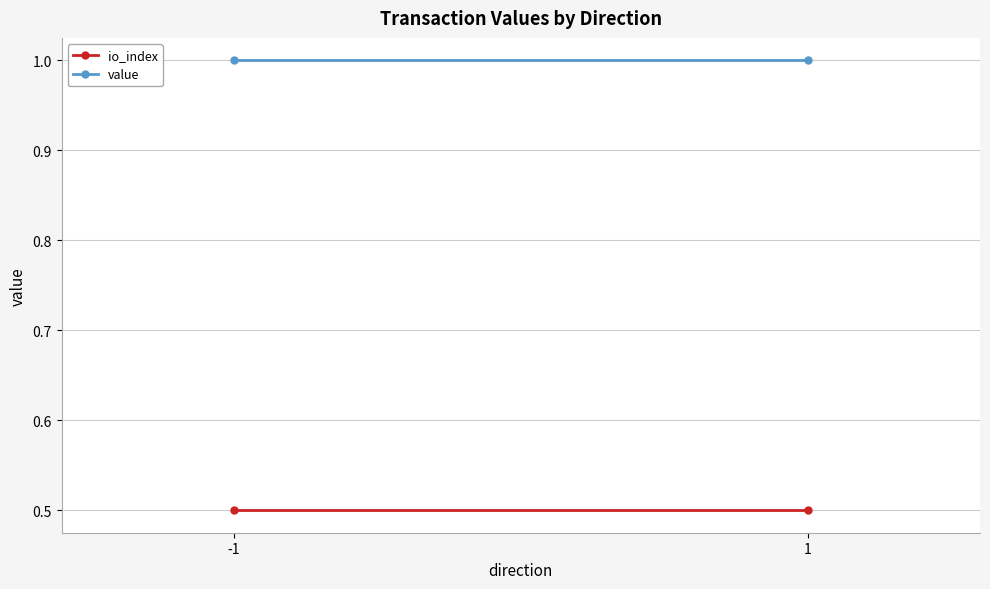

Which series has the widest spread of values?

io_index